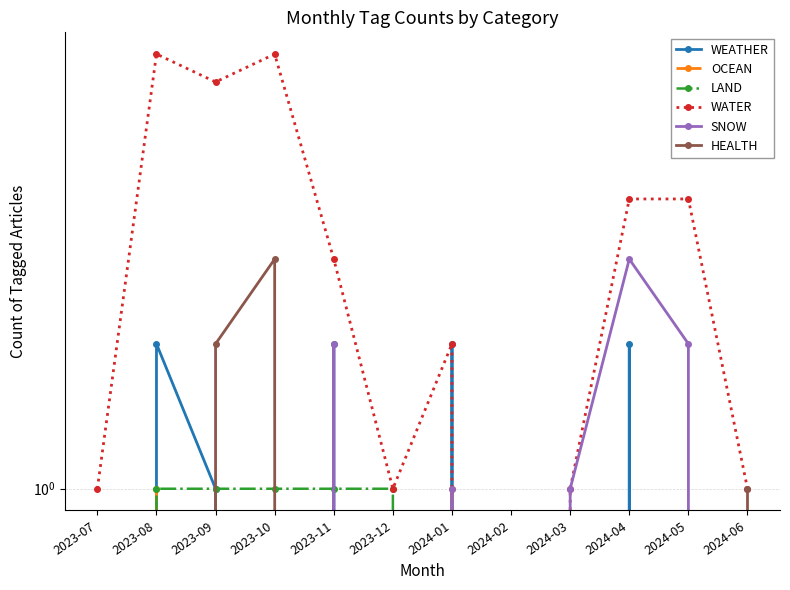

Does the chart display data point markers on the line(s)?

Yes